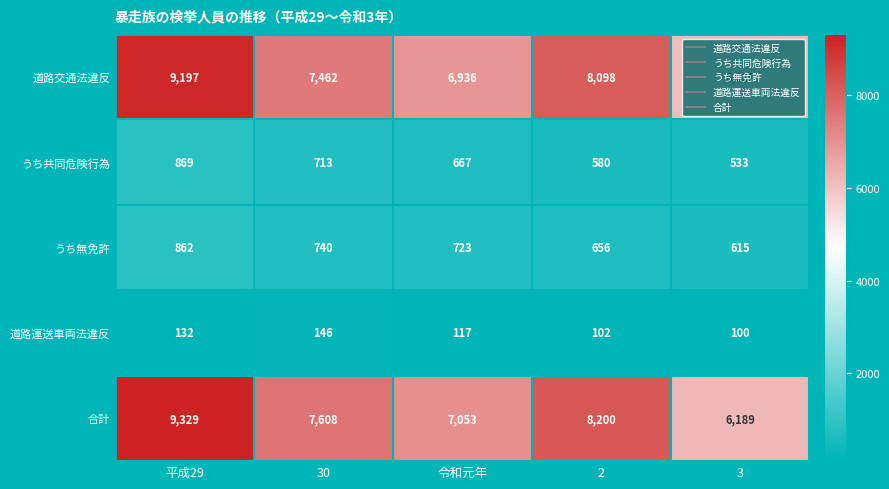

What is the total value across all series at 令和元年?

15496